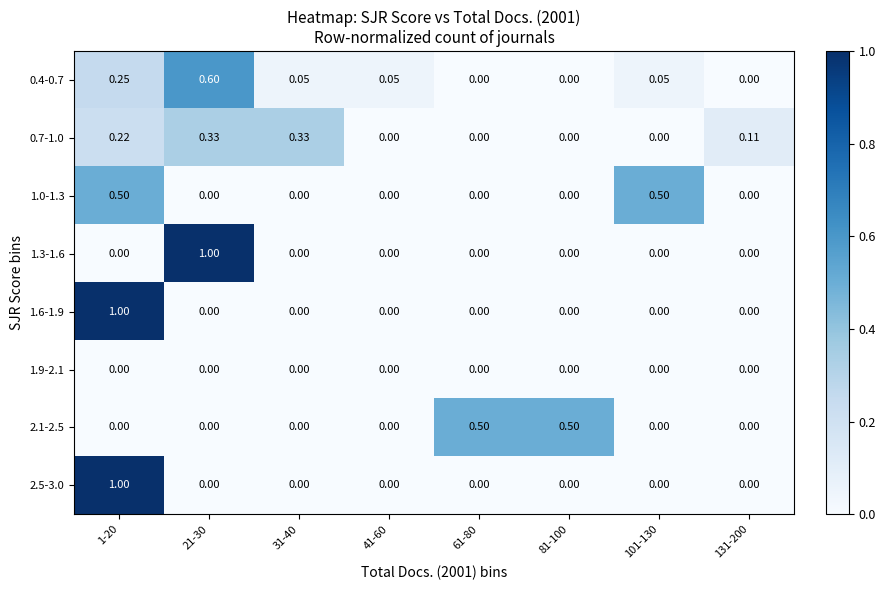

Is the value of 0.4-0.7 at 31-40 greater than the value of 2.1-2.5 at 81-100?

No